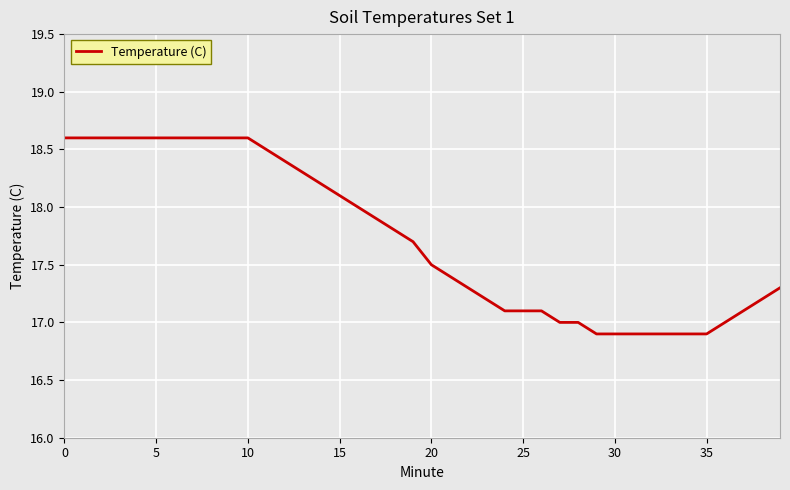

What is the greatest value displayed?

18.6